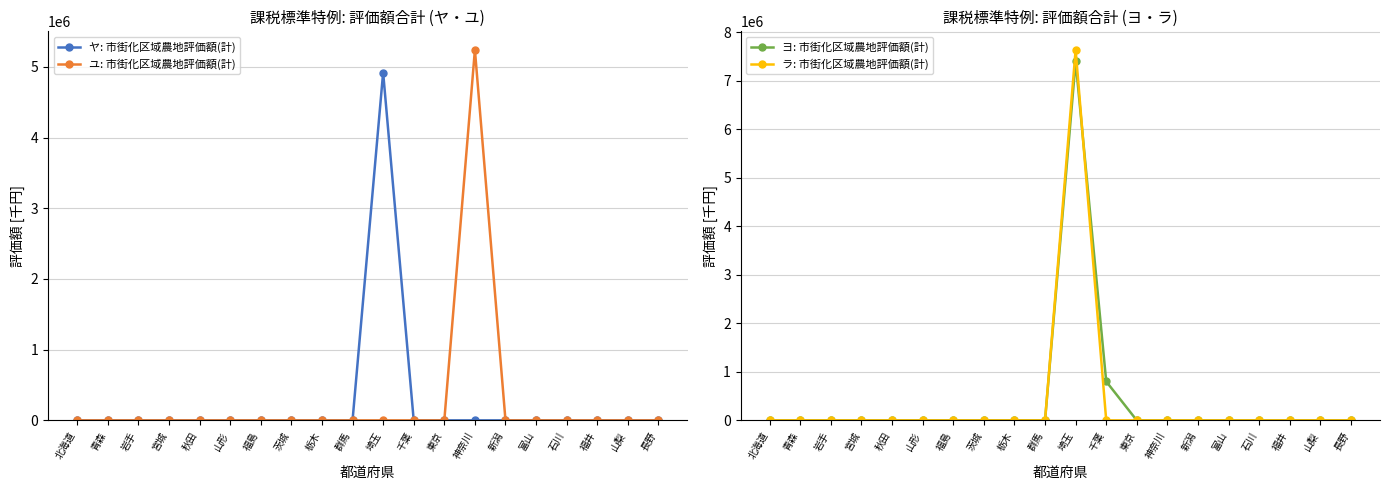

True or false: ラ: 市街化区域農地評価額(計) and ユ: 市街化区域農地評価額(計) cross at least once.

False